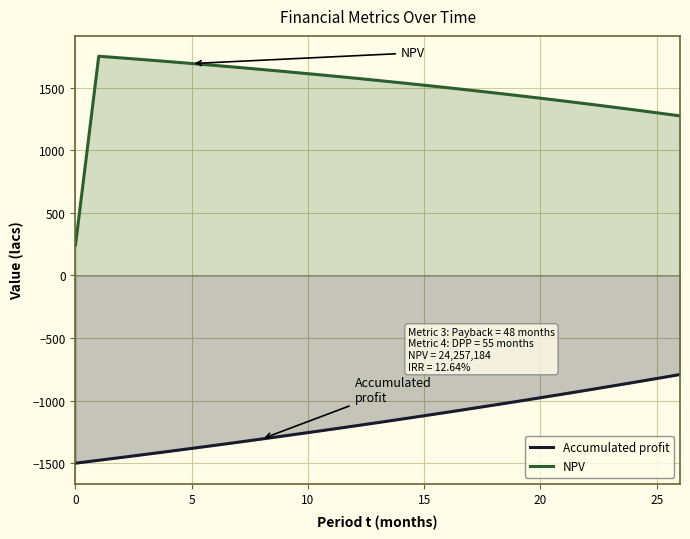

List the series in order of their overall mean, highest first.

NPV, Accumulated profit